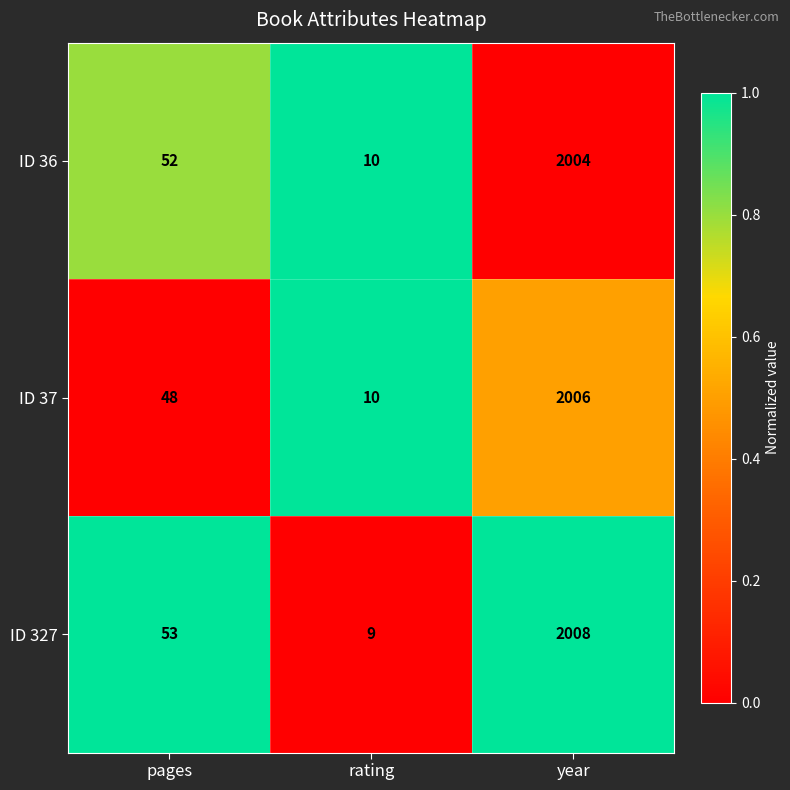

What is the total value across all series at year?

6018